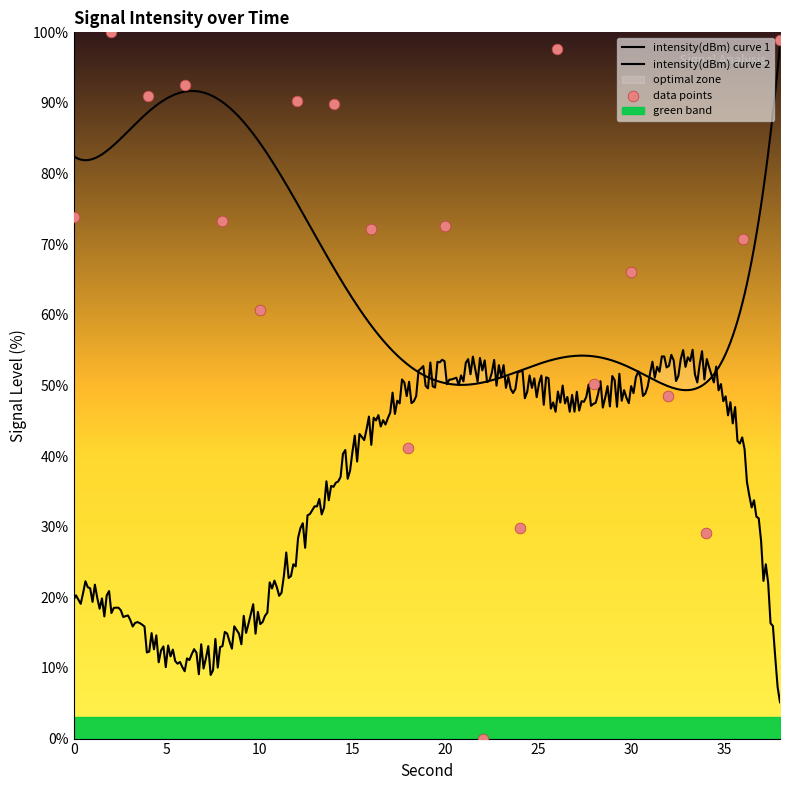

What is the ratio of the value at 2 to the value at 12?

1.1